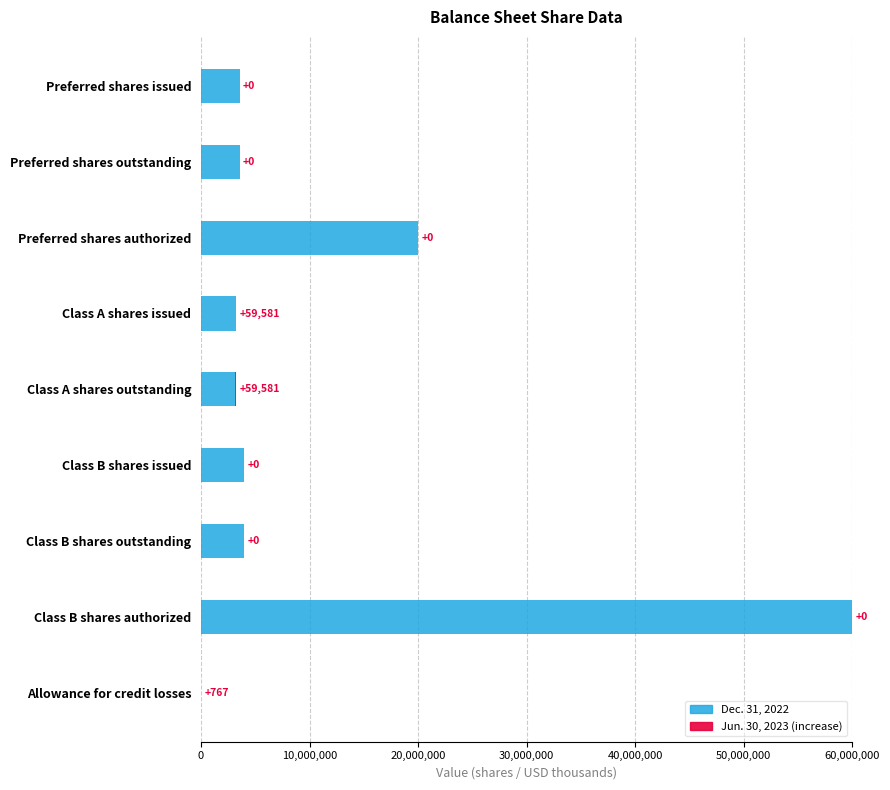

What is the total value across all series at Class B shares outstanding?

4000000